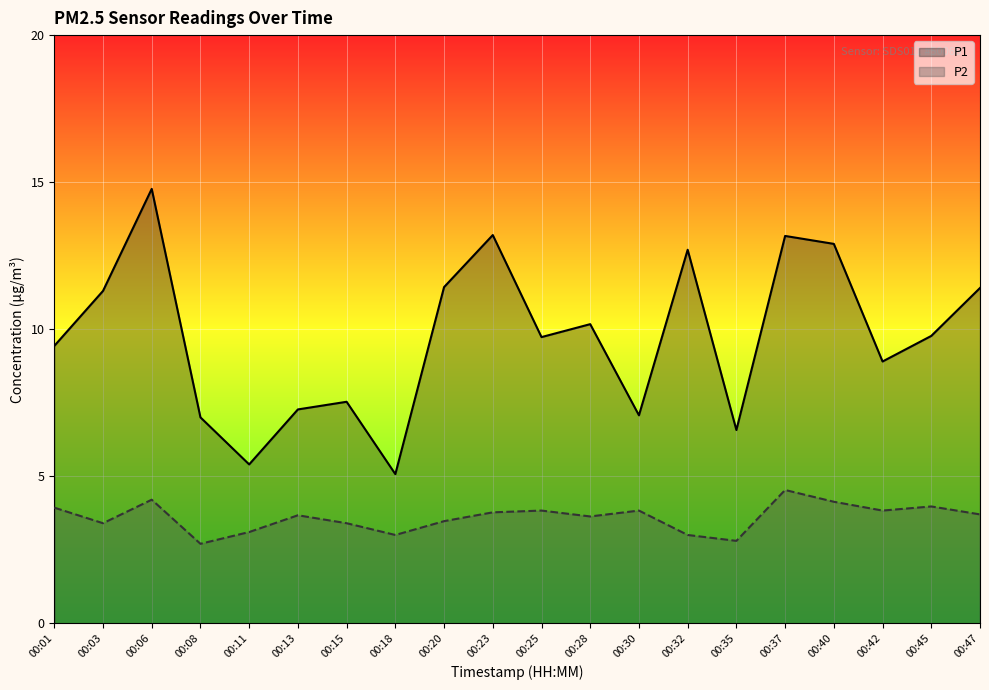

What are all the series names shown in the legend?

P1, P2